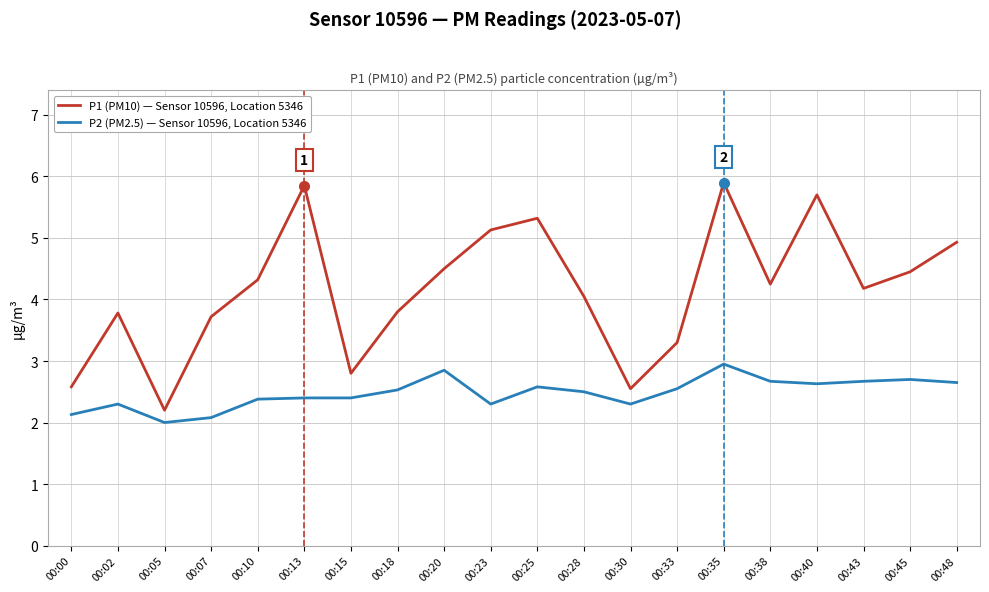

Is the value of P2 (PM2.5) — Sensor 10596, Location 5346 at 00:33 greater than the value of P1 (PM10) — Sensor 10596, Location 5346 at 00:38?

No